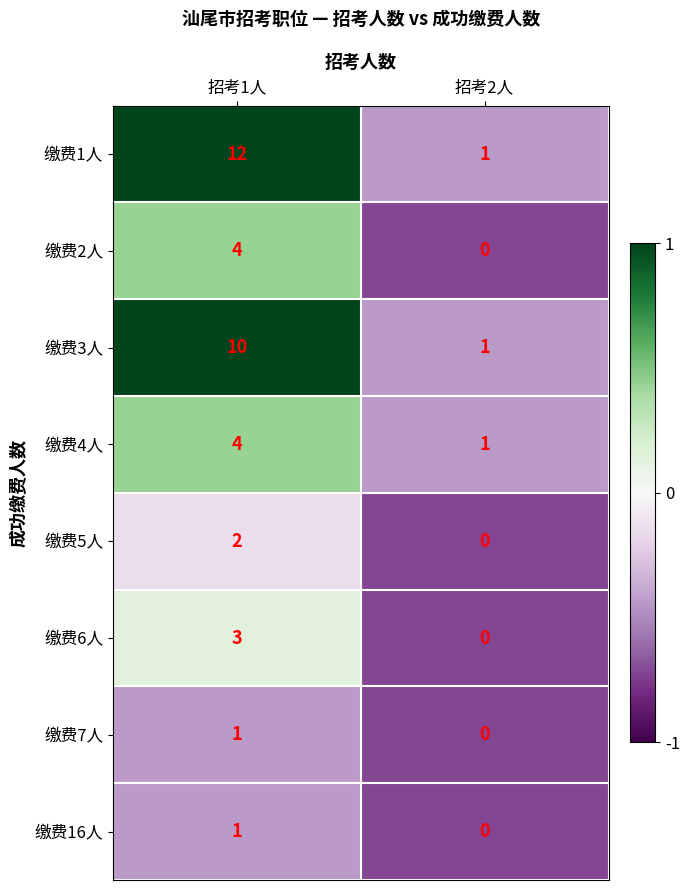

Is it true that 缴费4人 equals 0 at 招考2人?

False